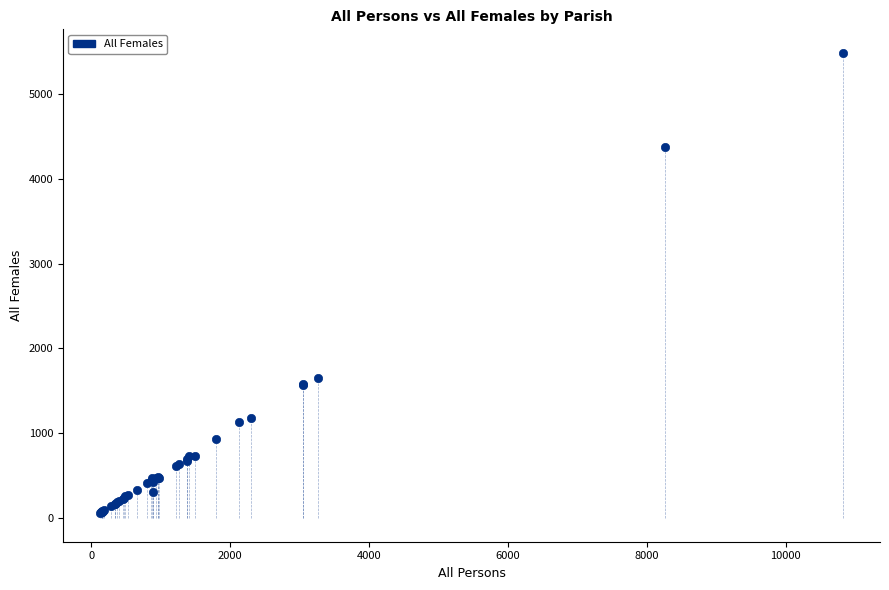

What Y value in the scatter plot is closest to 2773?

1653